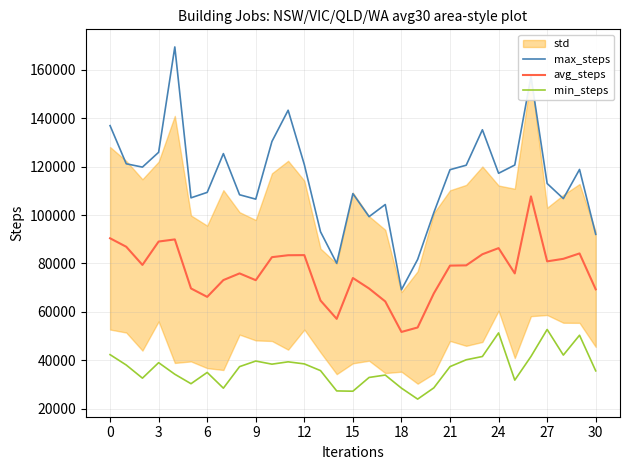

What is the average value of the min_steps series?

36658.8